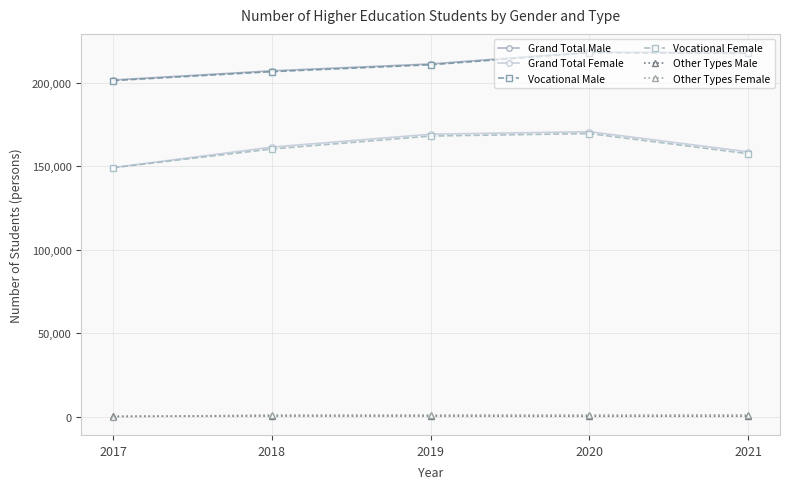

What is the greatest value displayed?

218269